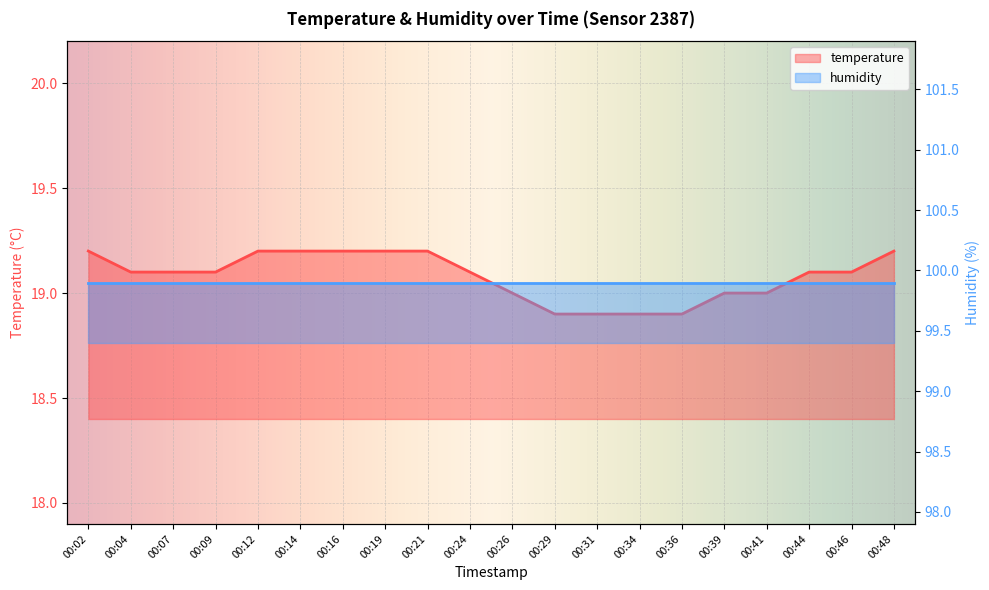

What is the average value?

19.1